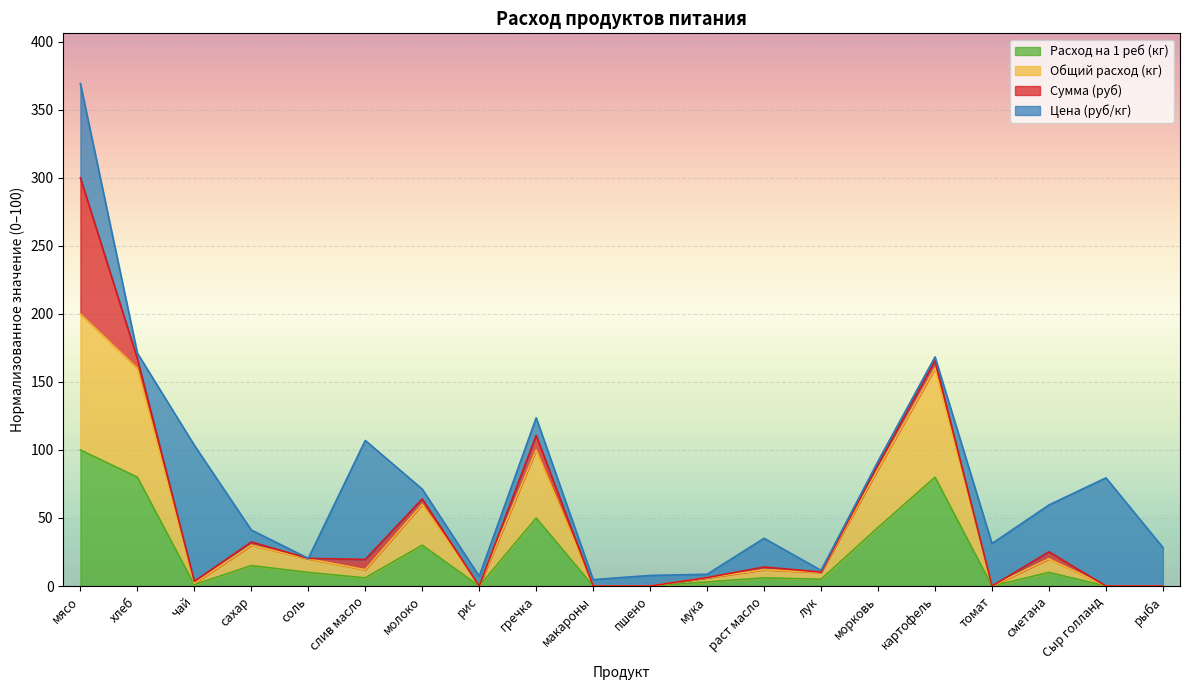

True or false: Общий расход (кг) and Расход на 1 реб (кг) cross at least once.

False